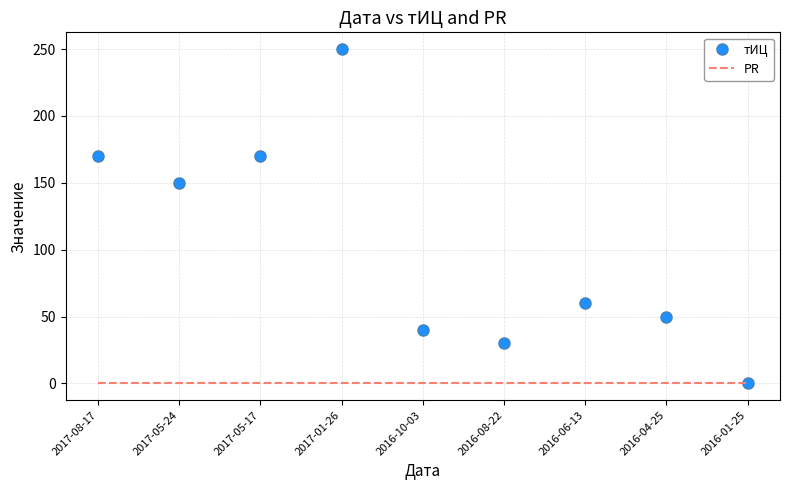

What is the total value across all series at 2017-08-17?

170